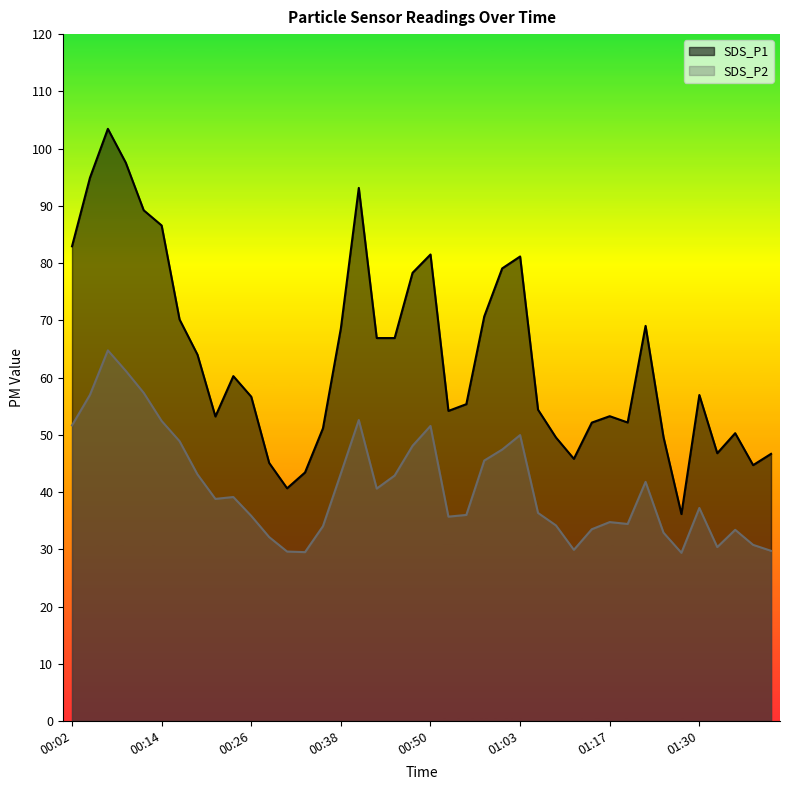

Which series has the largest range (max minus min)?

SDS_P1